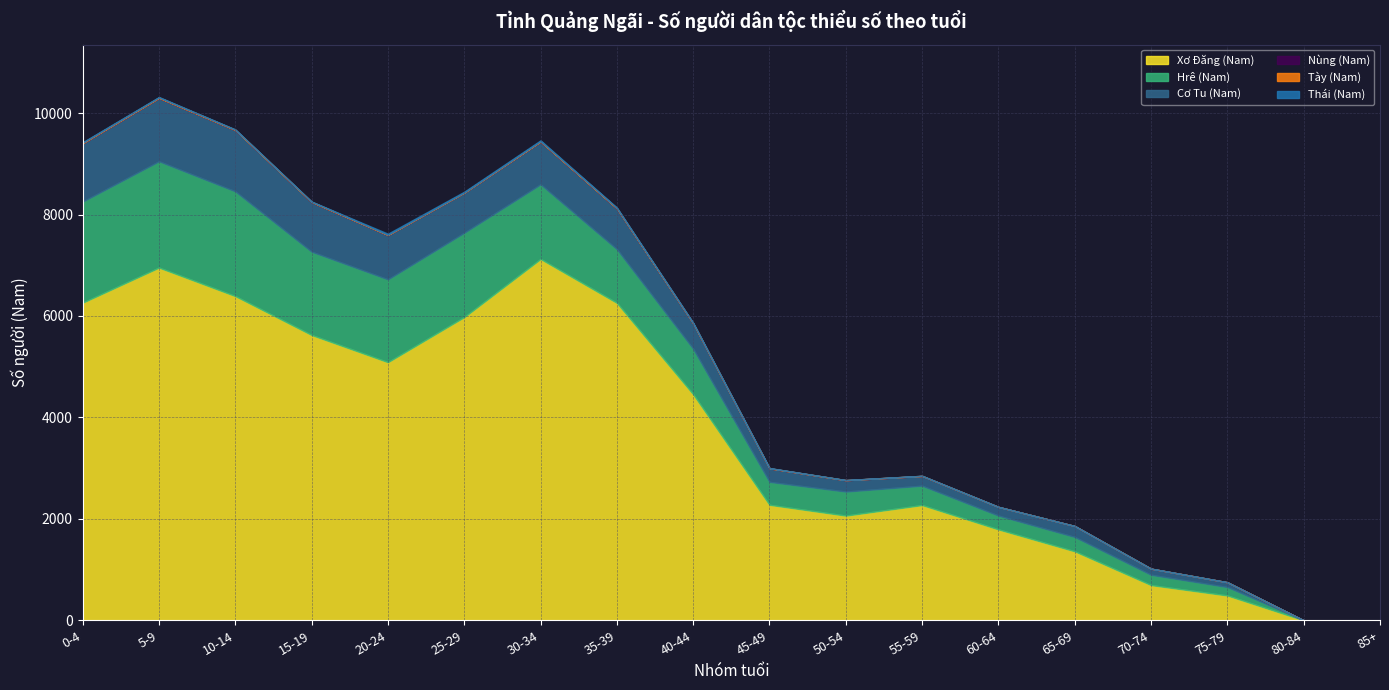

What is the maximum value for Xơ Đăng (Nam)?

7124